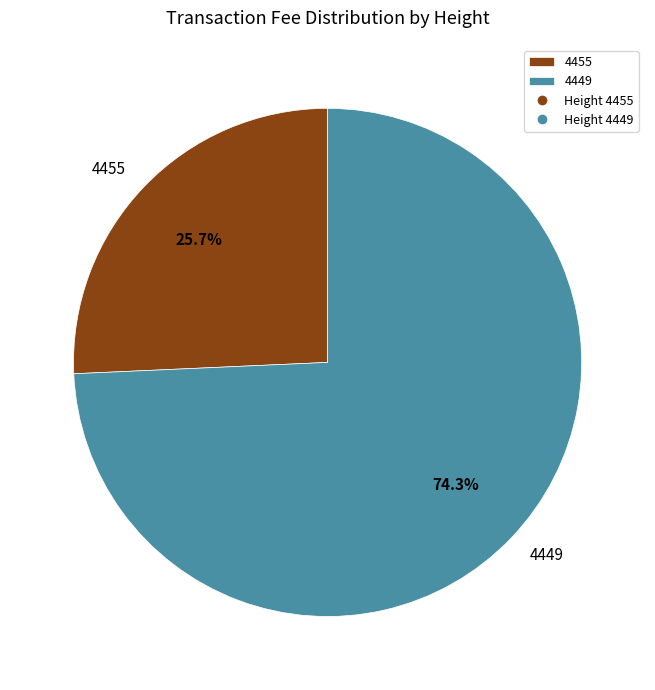

To the nearest percent, what is the combined percentage of 4455 and 4449?

100%